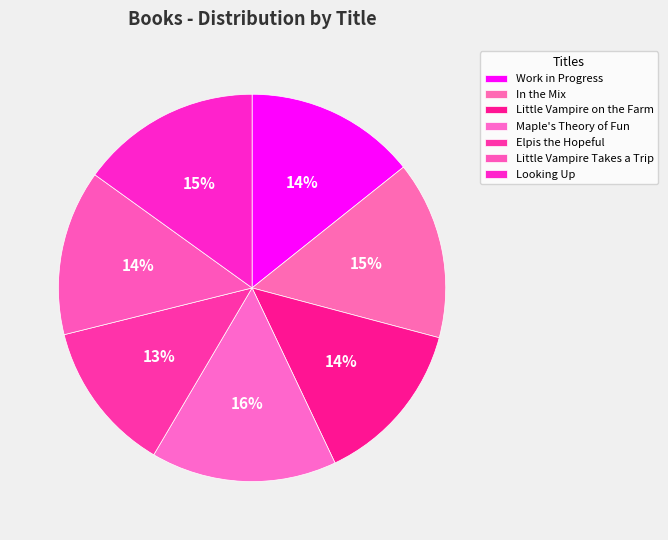

How many segments does this pie chart have?

7